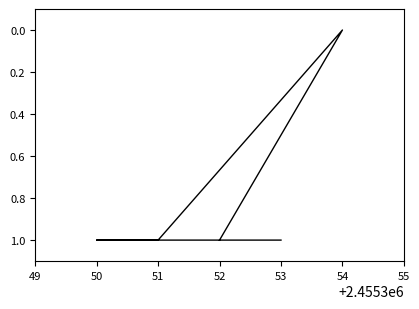

List the labels in order of value, smallest first.

54, 52, 51, 50, 53